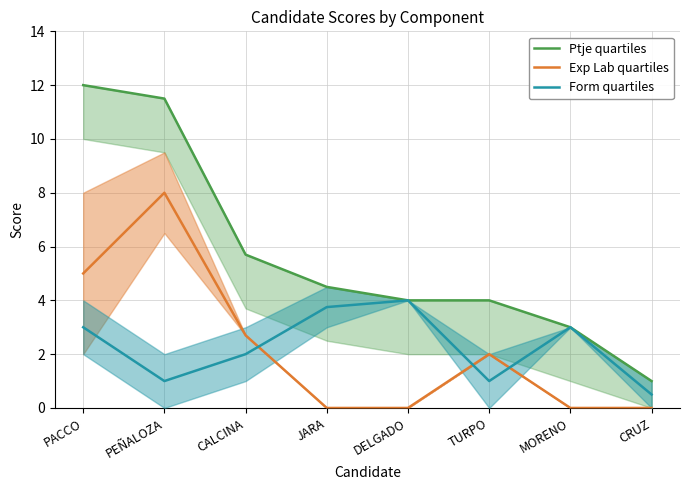

Reading left to right, list all the values displayed in this chart.

Ptje quartiles: 12.0	11.5	5.7	4.5	4.0	4.0	3.0	1.0
Exp Lab quartiles: 5.0	8.0	2.7	0.0	0.0	2.0	0.0	0.0
Form quartiles: 3.0	1.0	2.0	3.8	4.0	1.0	3.0	0.5